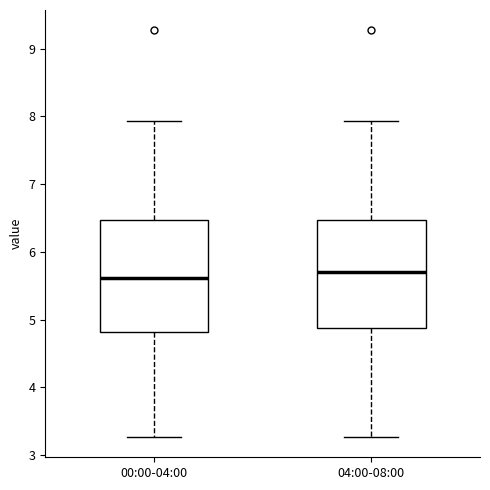

Where does the lower whisker of the box for 04:00-08:00 end on the y-axis? The values are not printed on the chart, so give them approximately, as read against the axis.

3.3